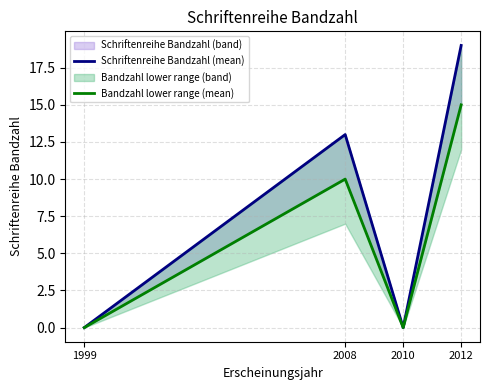

True or false: Bandzahl lower range (mean) and Schriftenreihe Bandzahl (mean) cross at least once.

False